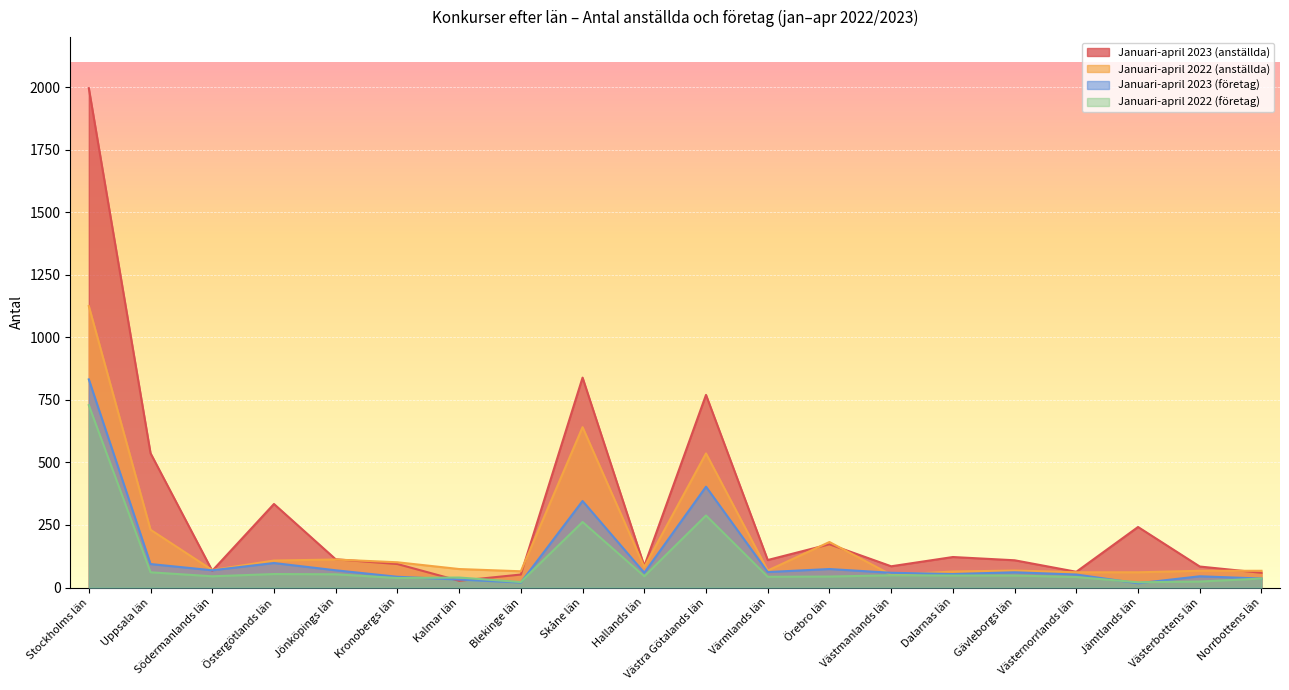

What position from the left is Värmlands län?

12